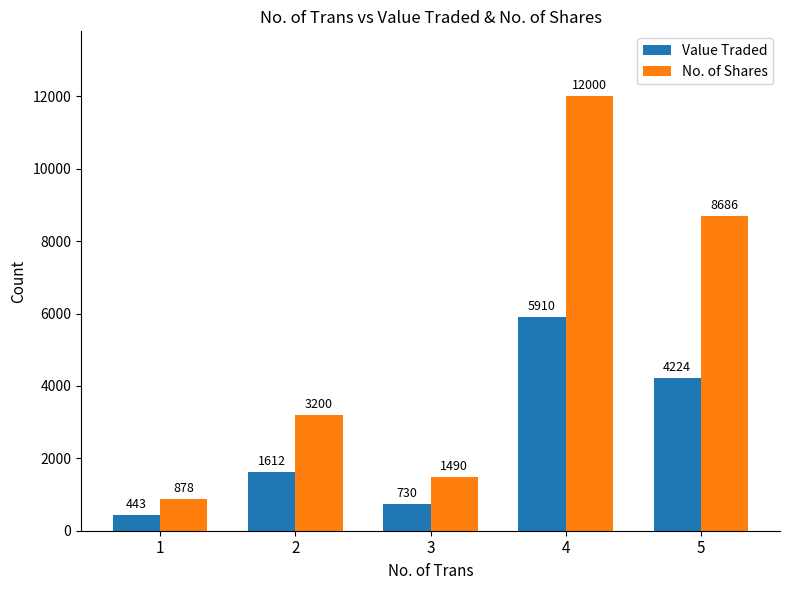

At which category is the sum across all series the highest?

4